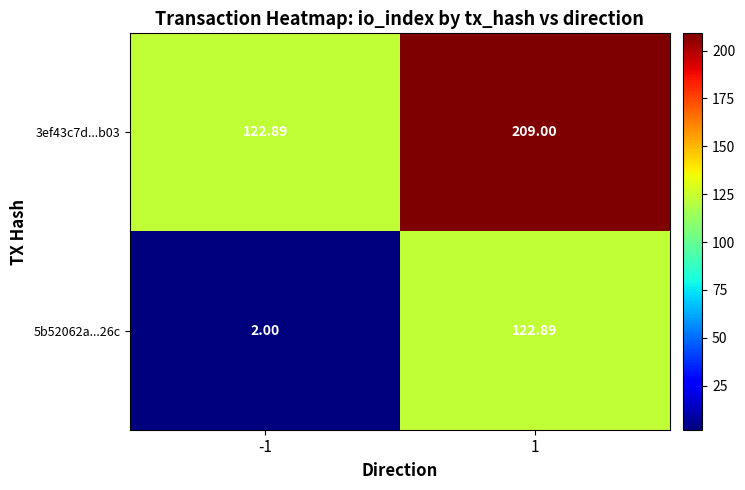

Is the value of 3ef43c7d...b03 at 1 greater than the value of 5b52062a...26c at 1?

Yes